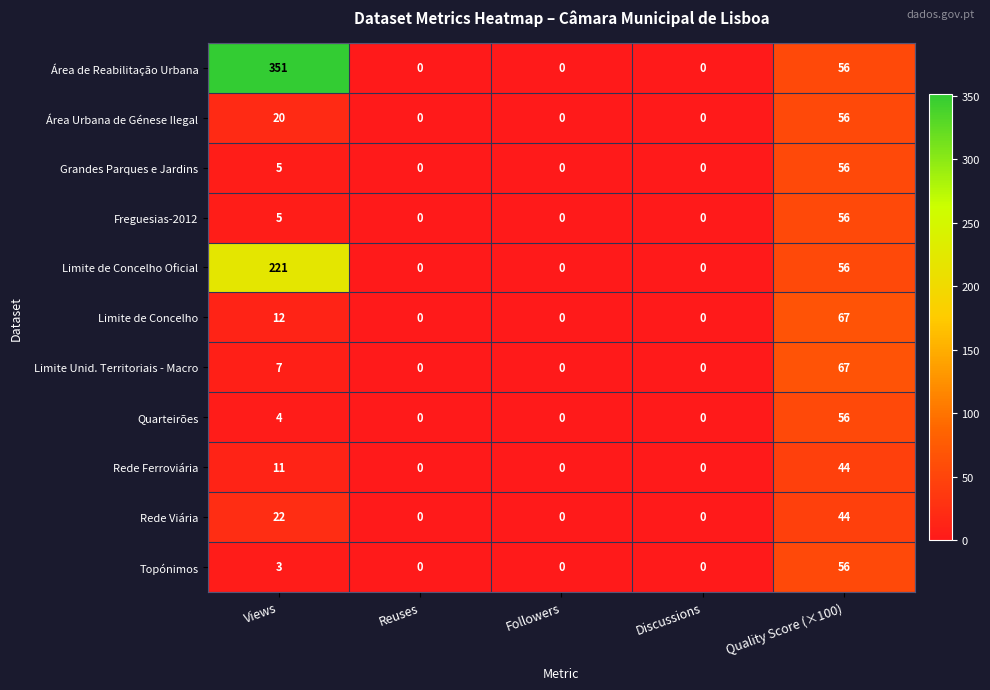

At which category is the sum across all series the highest?

Views